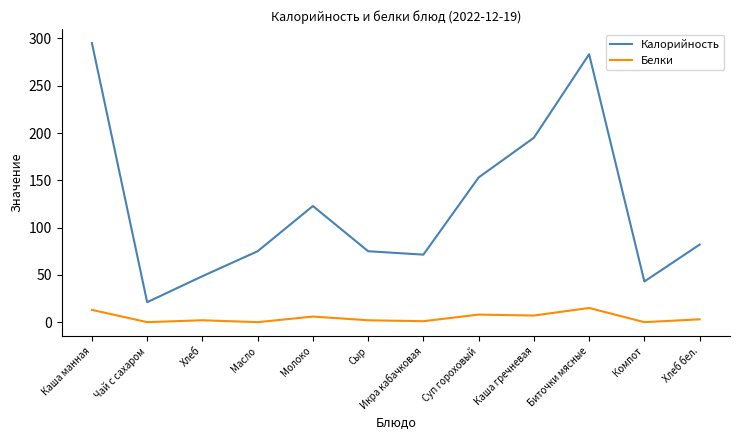

Does the chart have visible grid lines?

No